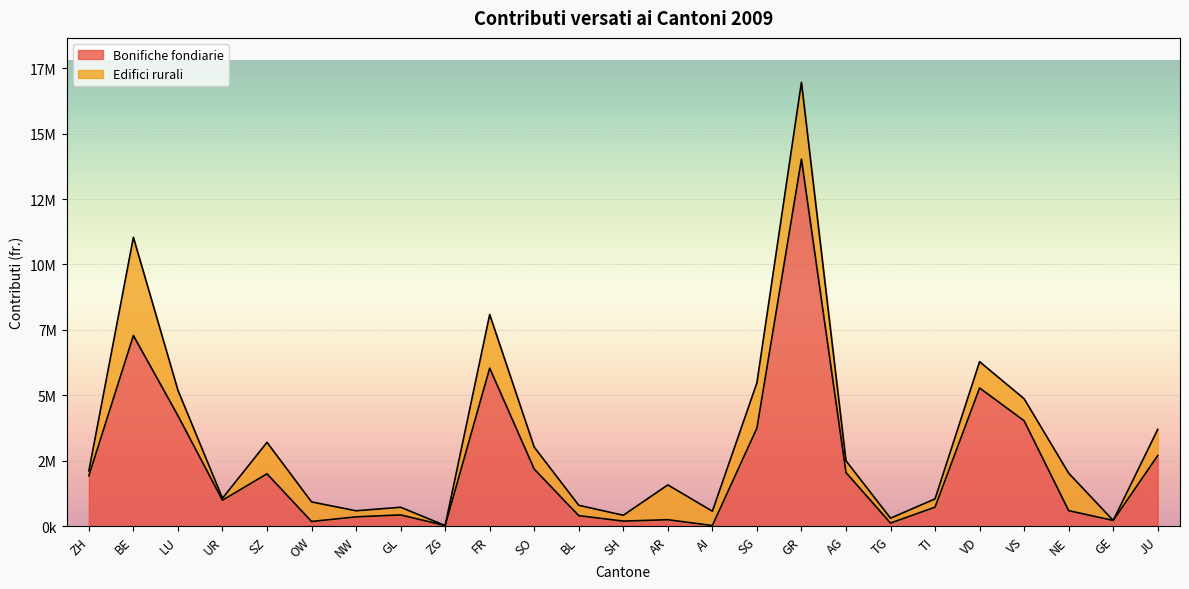

What is the change in value from VD to VS?

-1254470